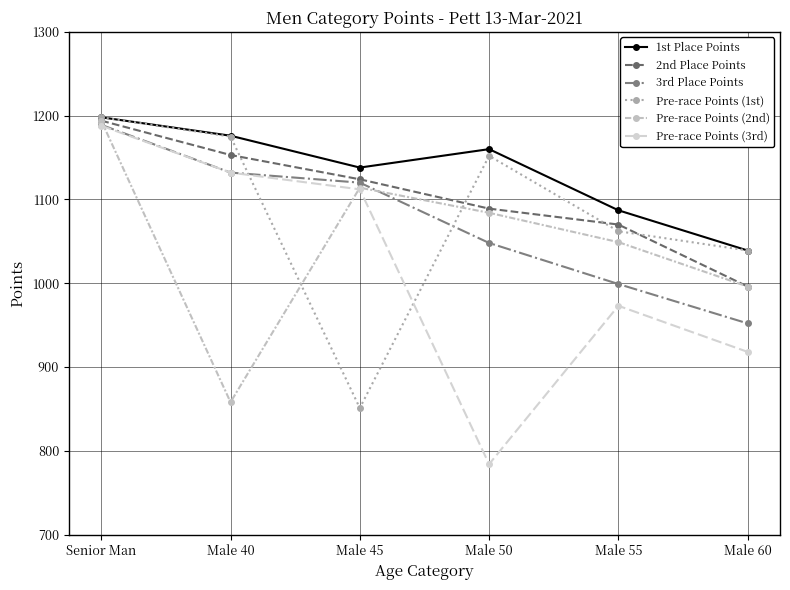

Does the chart have visible grid lines?

Yes